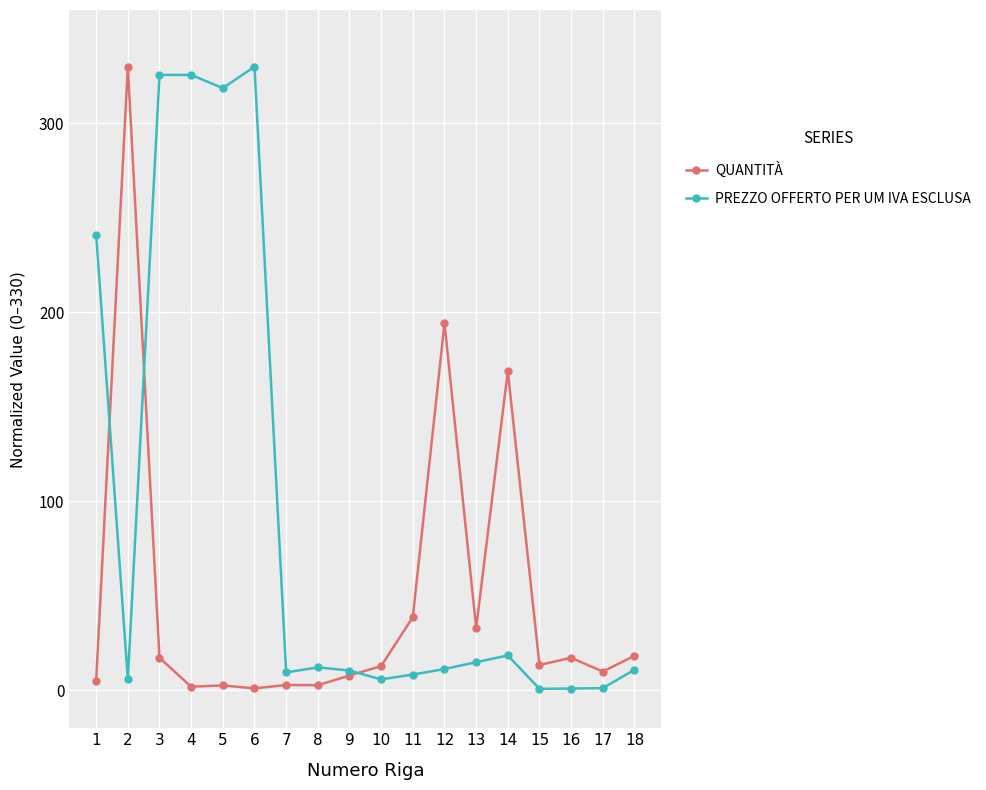

Where does the PREZZO OFFERTO PER UM IVA ESCLUSA series first go above 11?

1